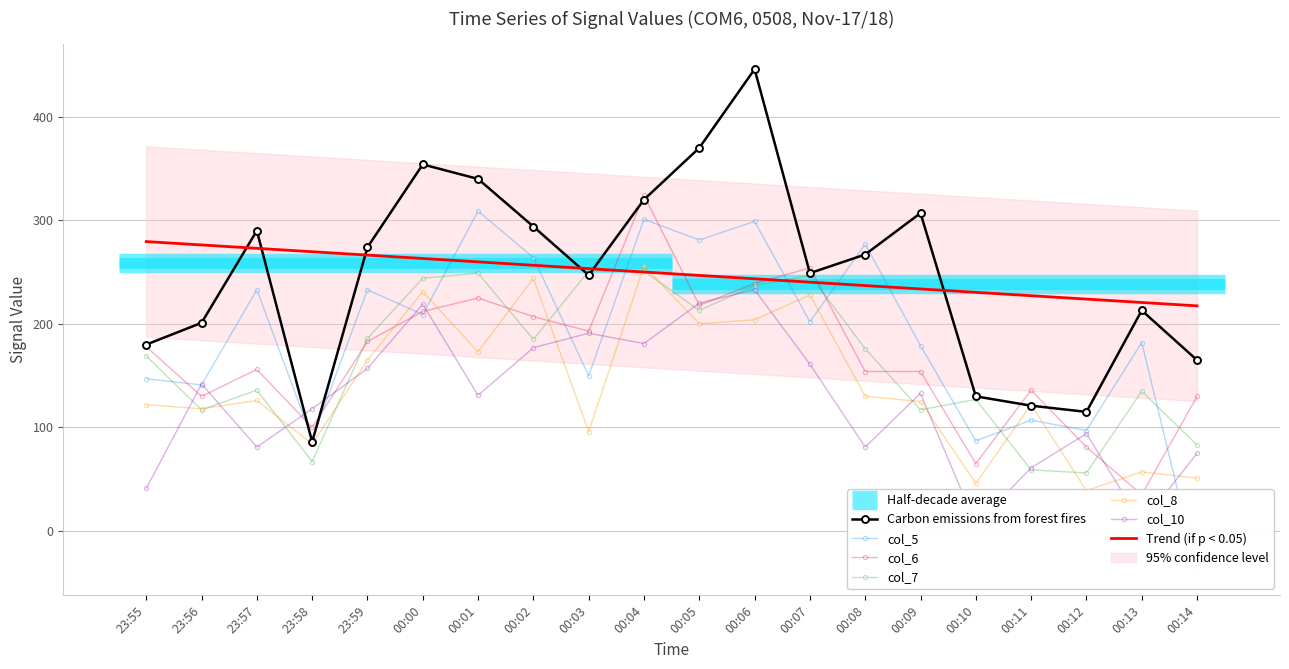

At which label is col_5 closest to 135?

23:56